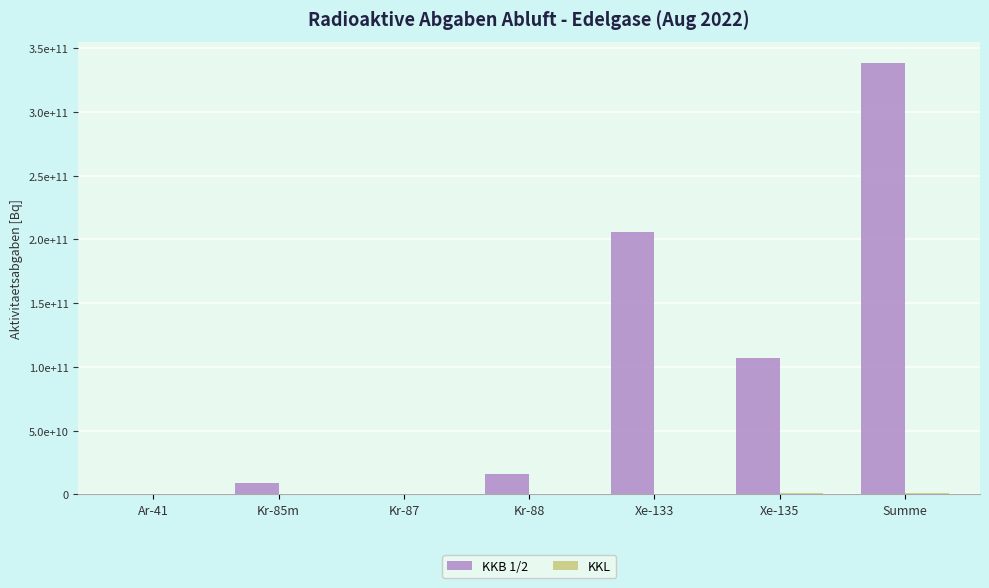

How many bars are there in total?

14